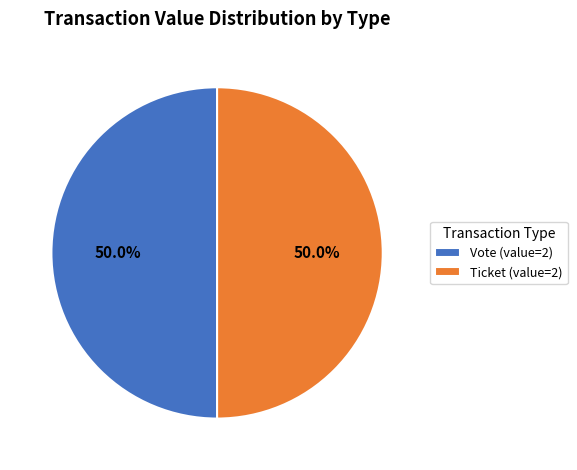

Is the sum of Ticket (value=2) and Vote (value=2) greater than half?

Yes